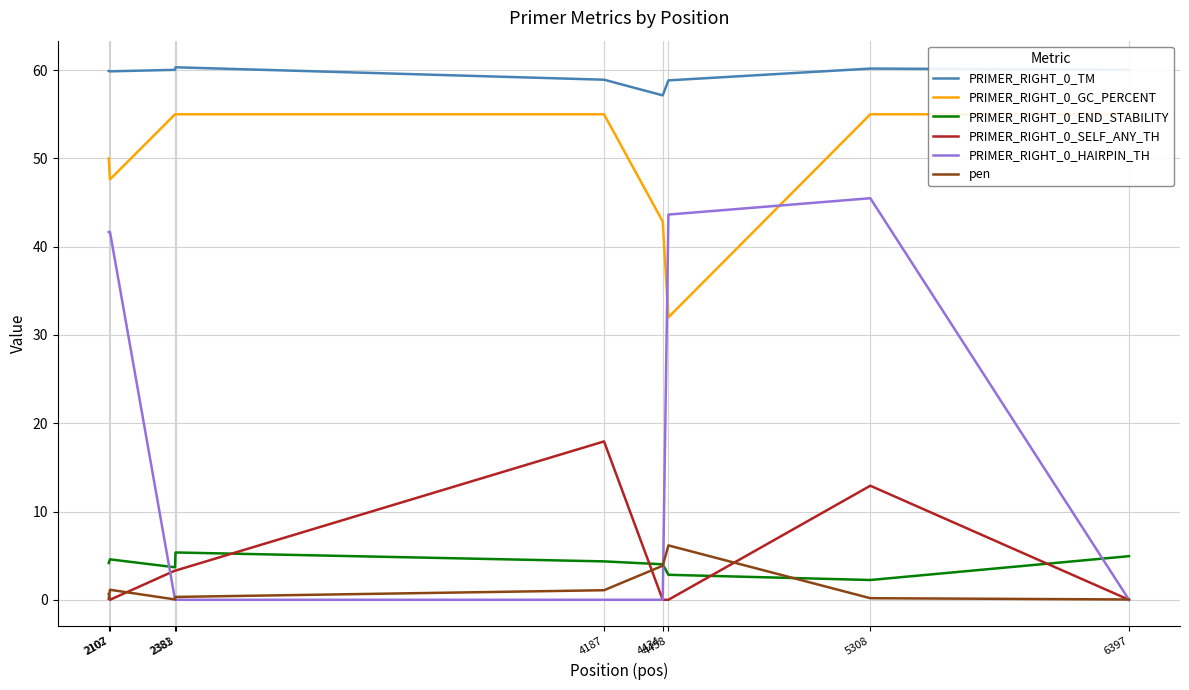

Is it true that PRIMER_RIGHT_0_HAIRPIN_TH equals 0.0 at 4434?

True